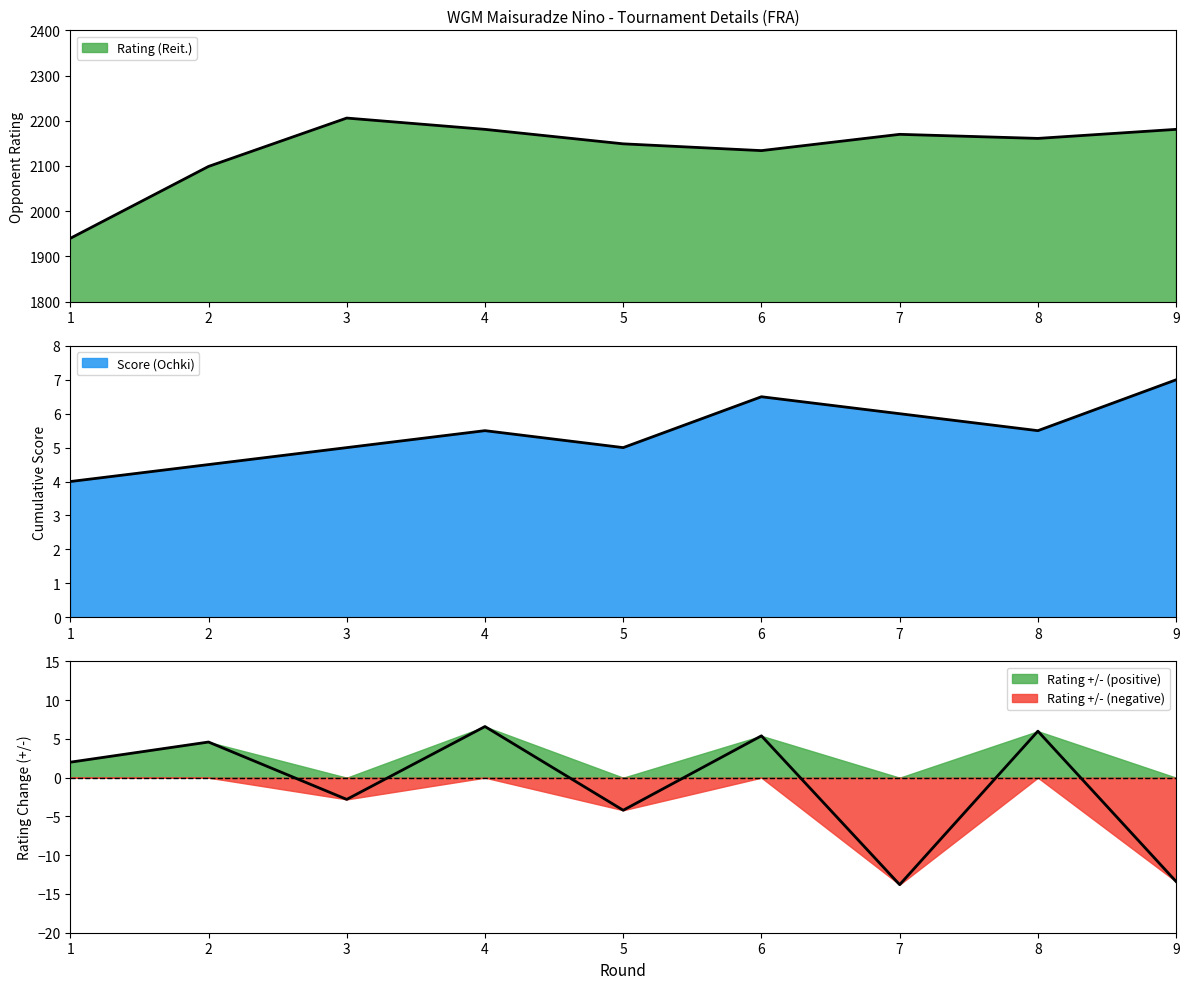

Between 4 and 5, which is larger?

4